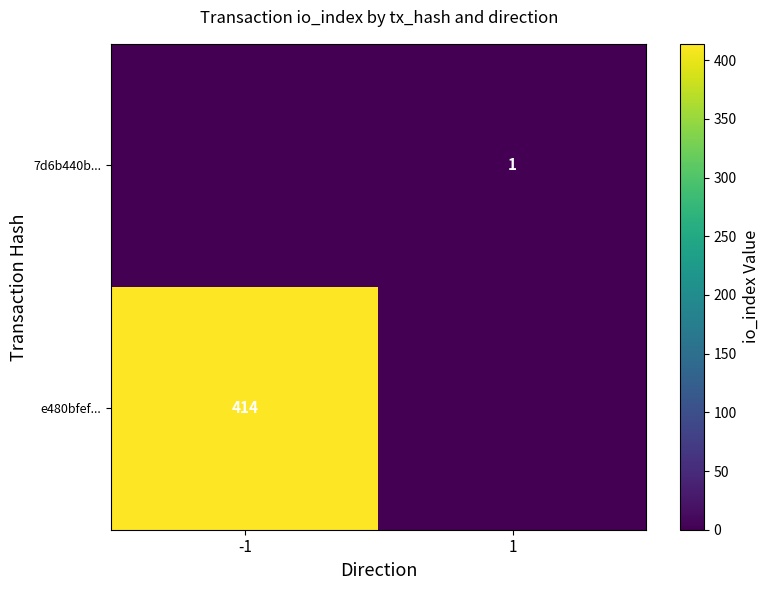

Between -1 and 1, which is larger?

-1